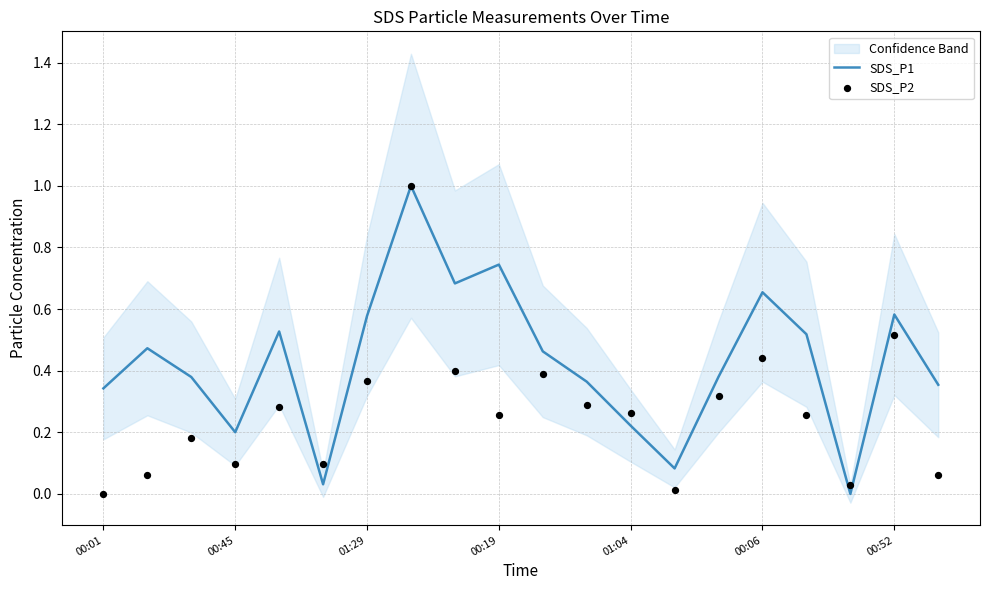

At which category is the sum across all series the highest?

7